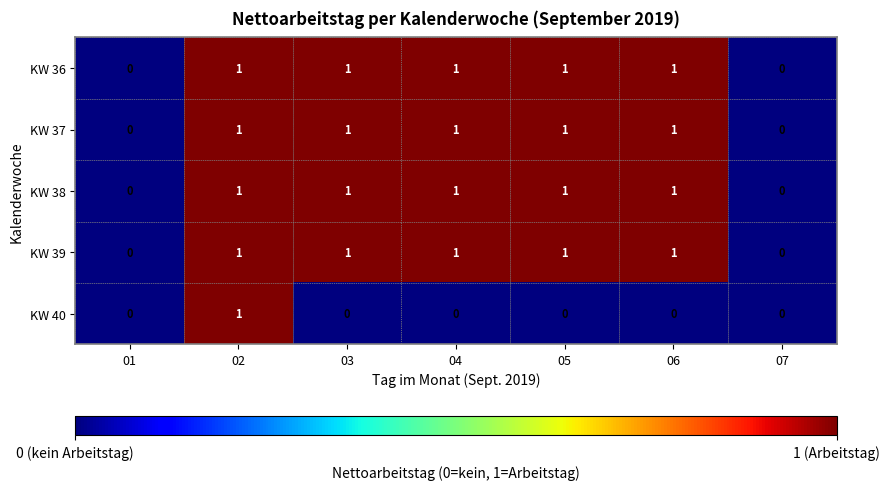

At which category is the sum across all series the highest?

02